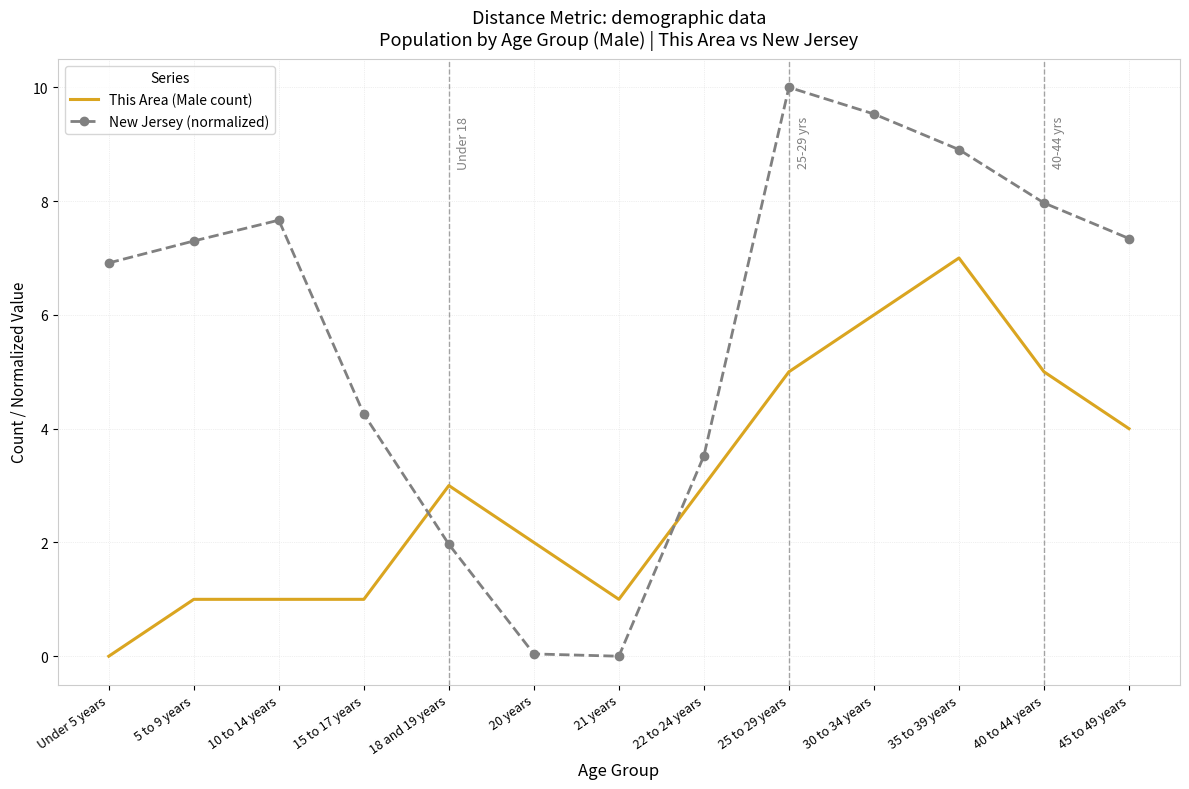

What is the sum of the This Area (Male count) values at Under 5 years and 20 years?

2.0